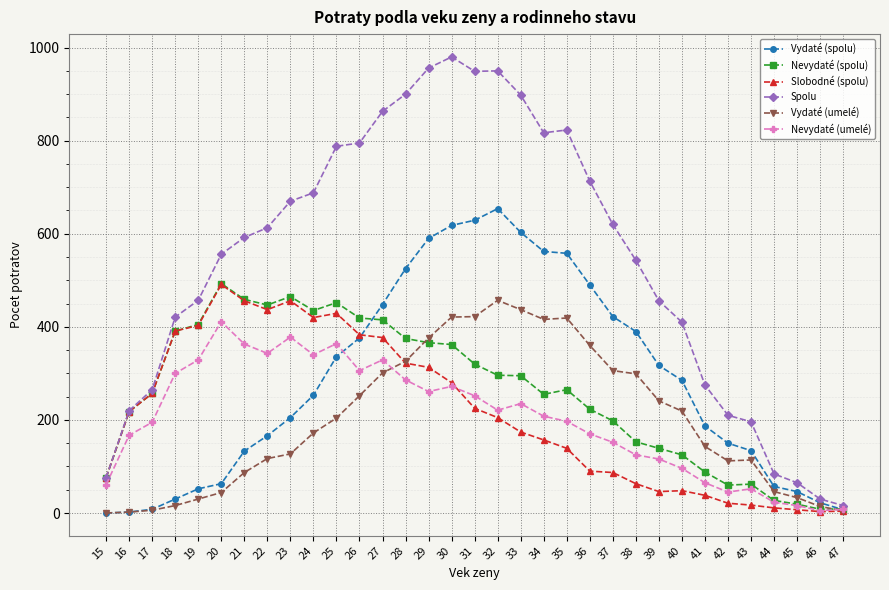

At which category does Nevydaté (umelé) reach its first local valley?

22